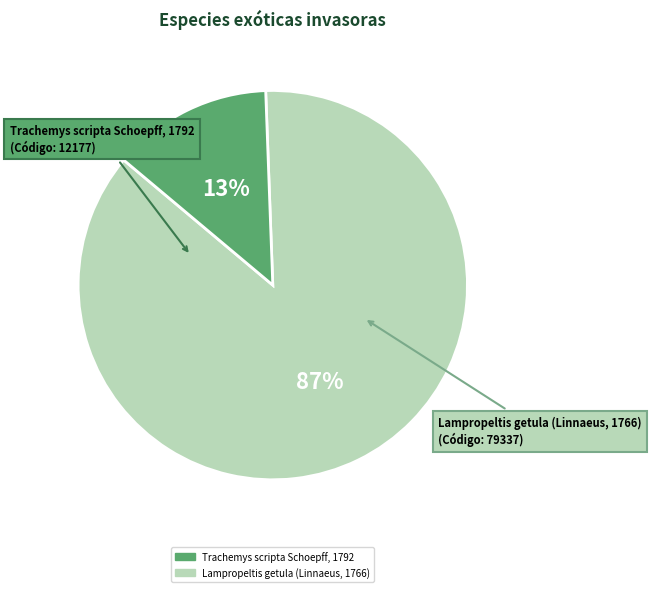

Combined, do Lampropeltis getula (Linnaeus, 1766) and Trachemys scripta Schoepff, 1792 account for over 50%?

Yes